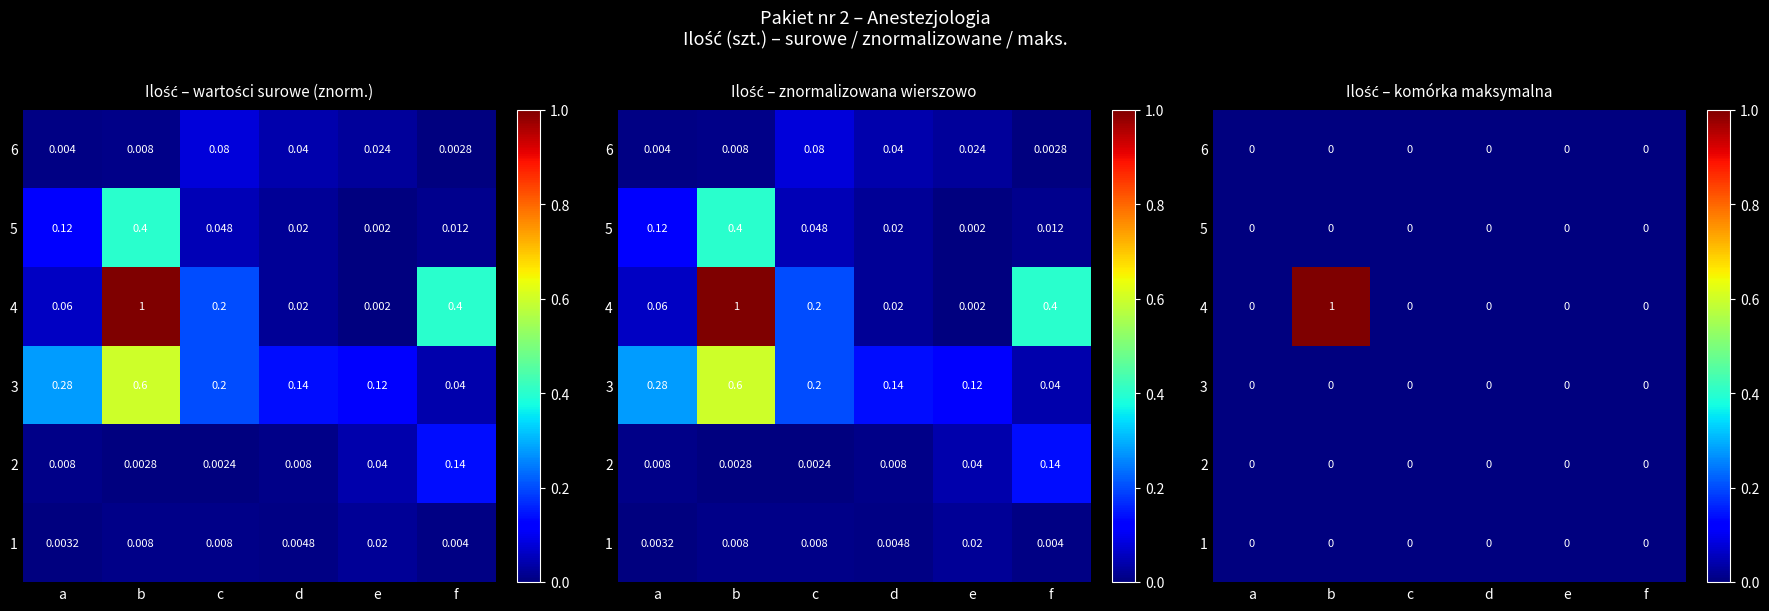

The 2 series shows 0 at d. True or false?

True